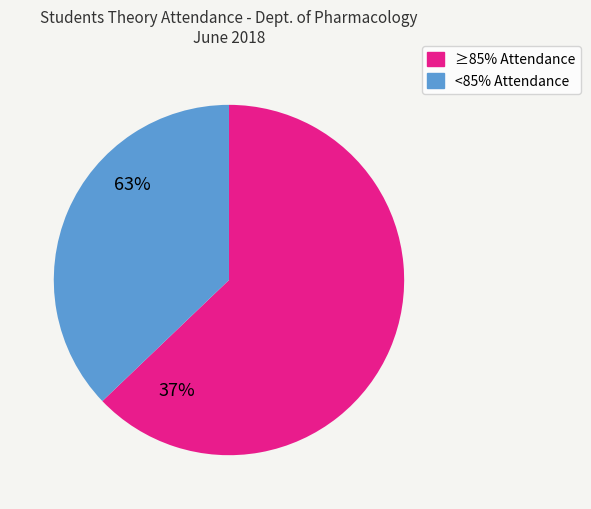

Count the number of slices in the pie.

2